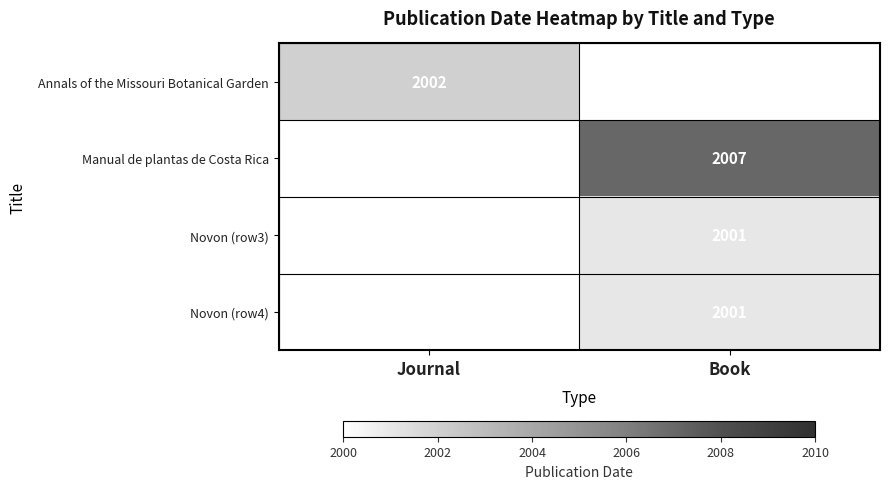

The value of Novon (row4) at Book is 426. True or false?

False